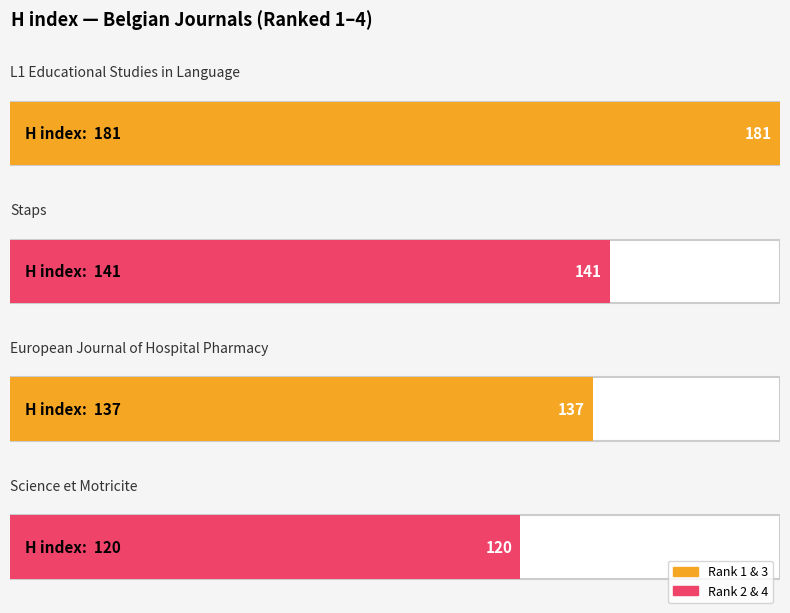

True or false: the data shows 93 at L1 Educational Studies in Language.

False